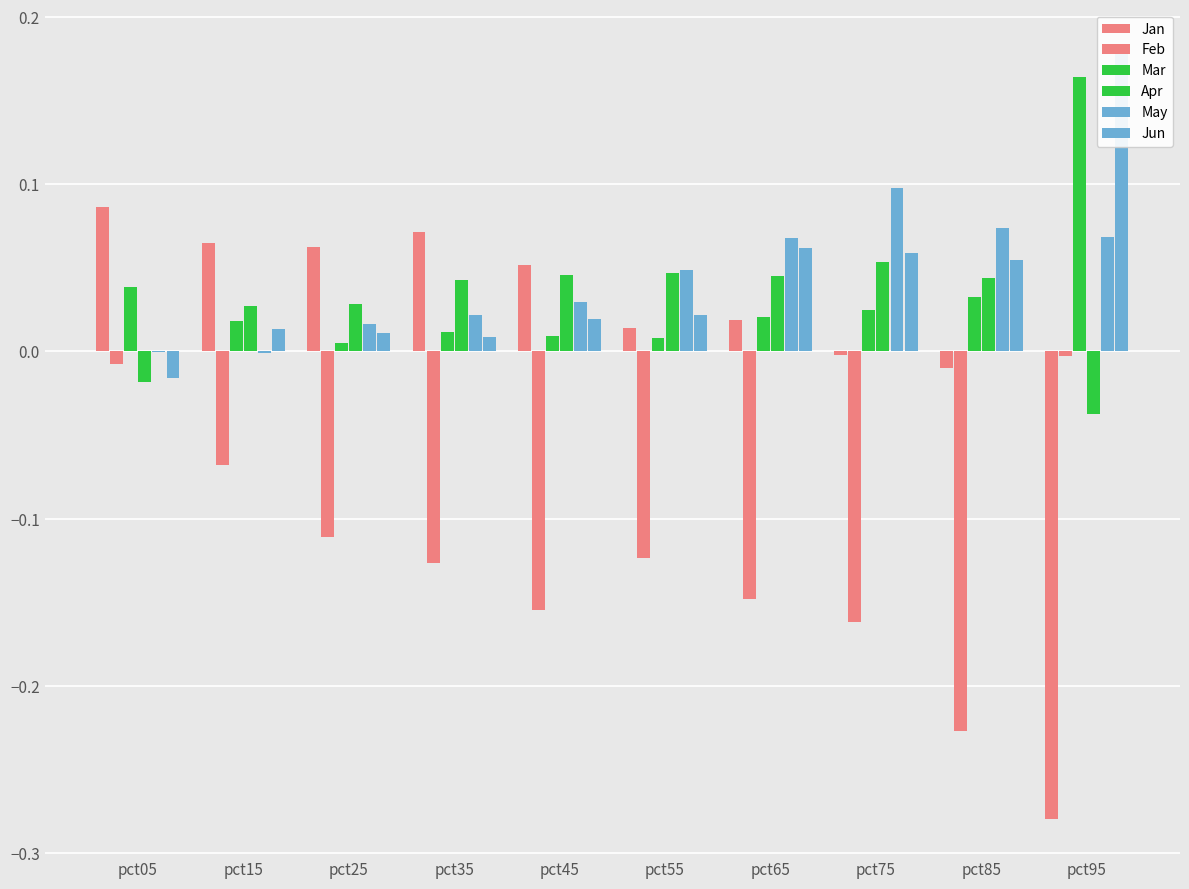

Where is Mar nearest to the value 0?

pct25